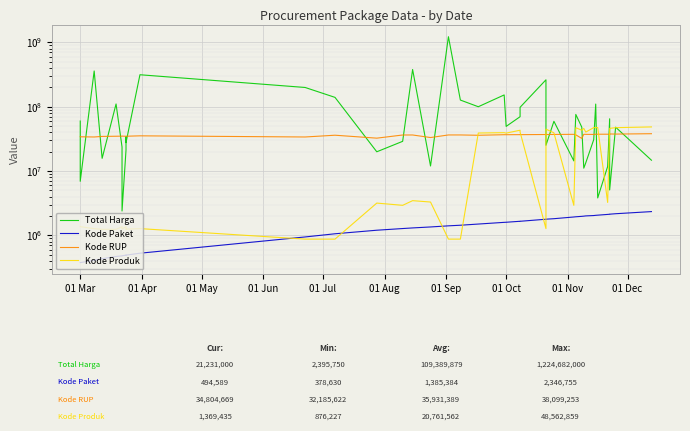

How many lines are shown in the chart?

4